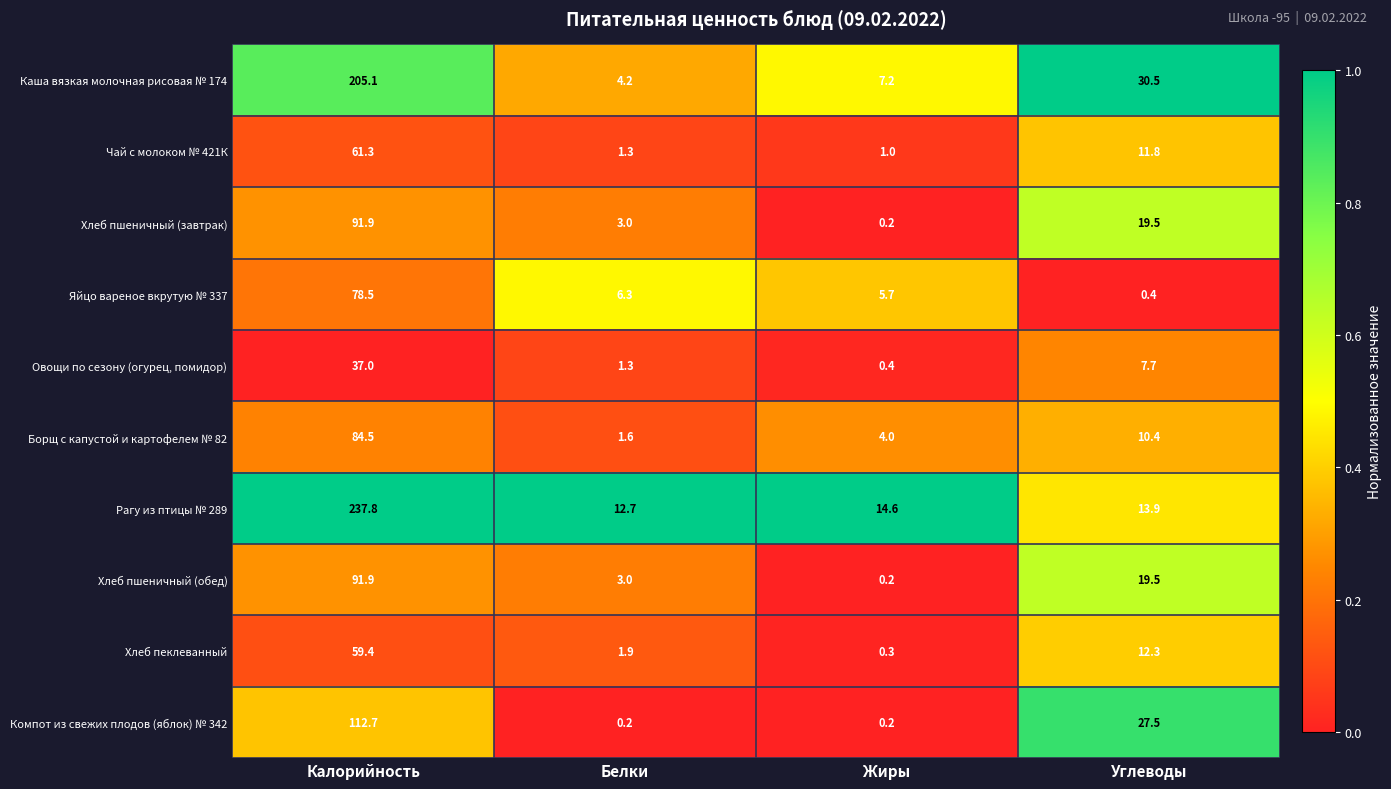

At which label is Борщ с капустой и картофелем № 82 closest to 43?

Углеводы